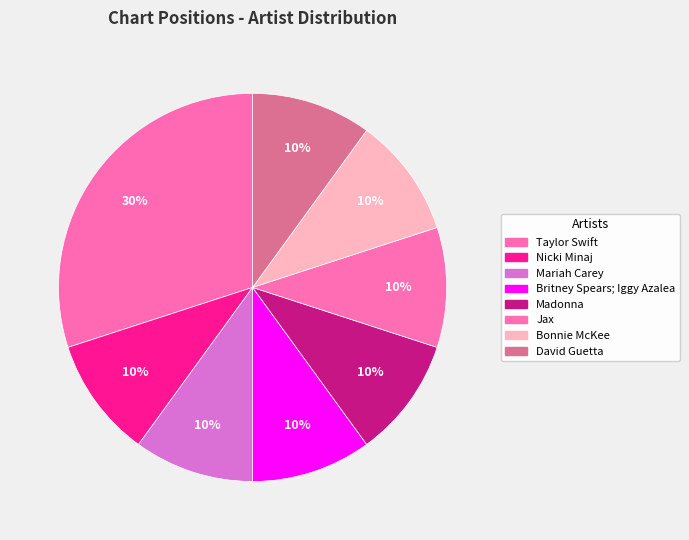

How many segments does this pie chart have?

8